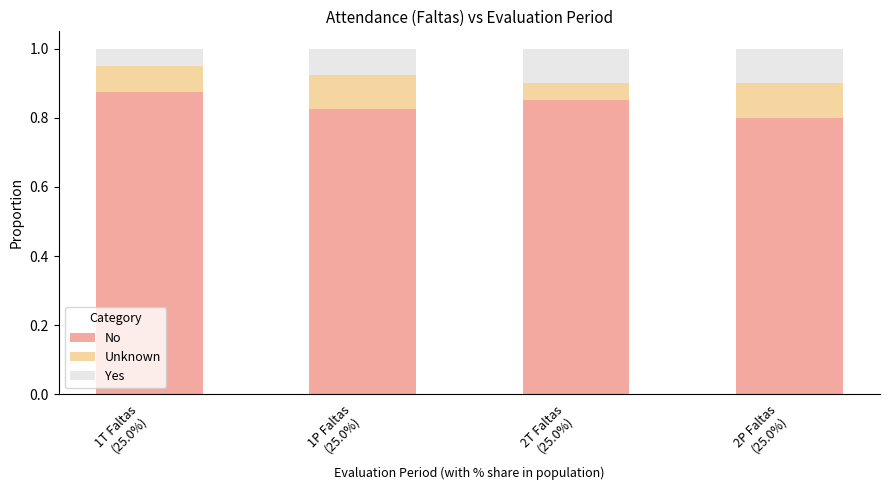

How many No values are between 0 and 1?

4